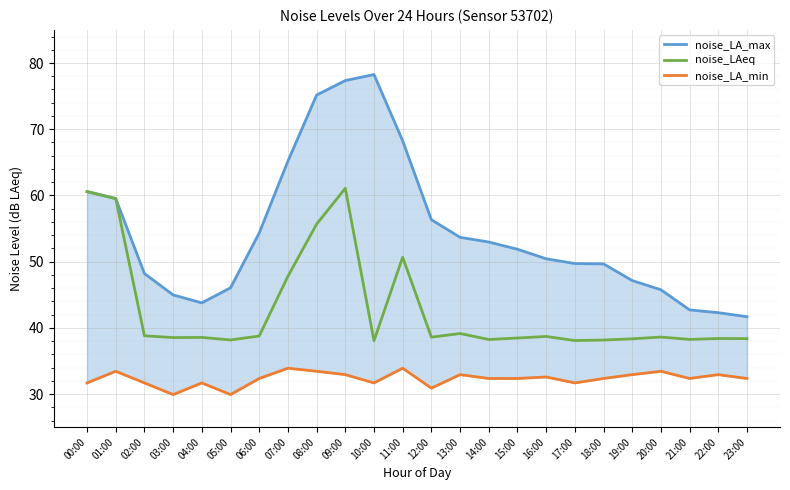

Rank the series by their average value, from lowest to highest.

noise_LA_min, noise_LAeq, noise_LA_max